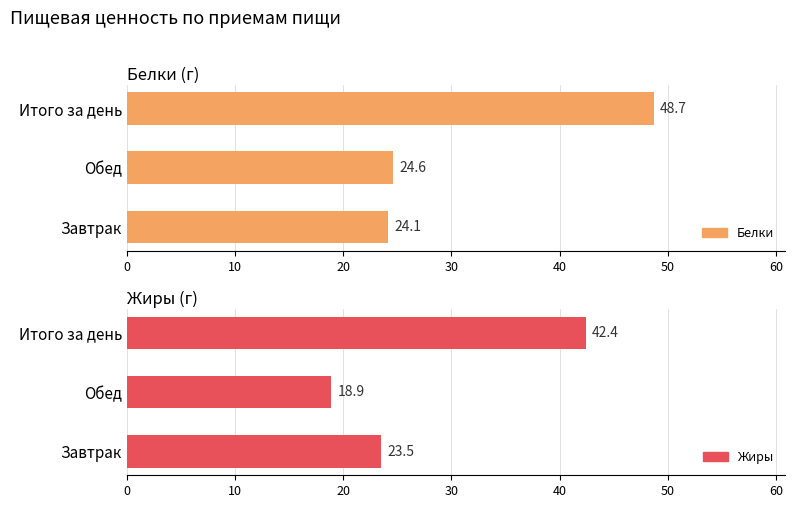

Between Обед and Завтрак, which is larger?

Обед